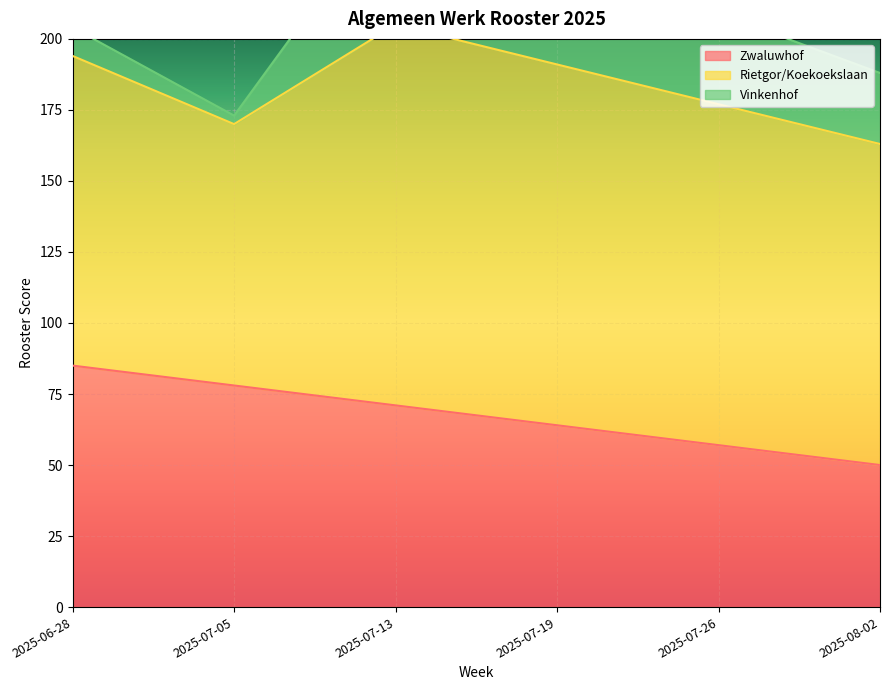

True or false: Rietgor/Koekoekslaan has more than 2 interior local peaks.

False